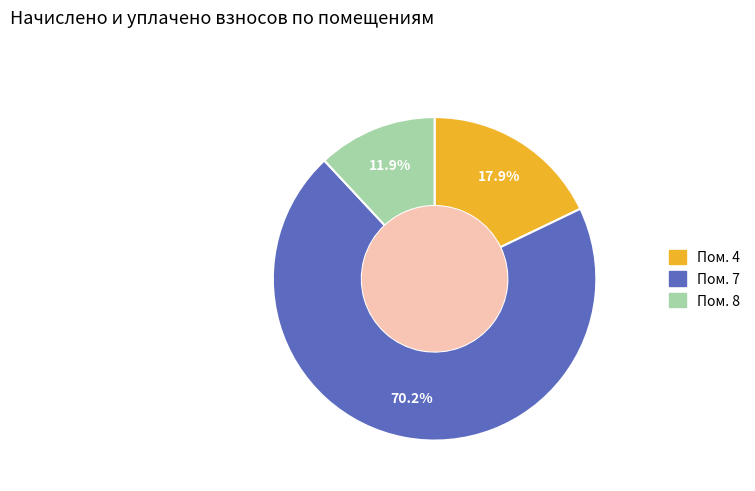

Count the number of slices in the pie.

3